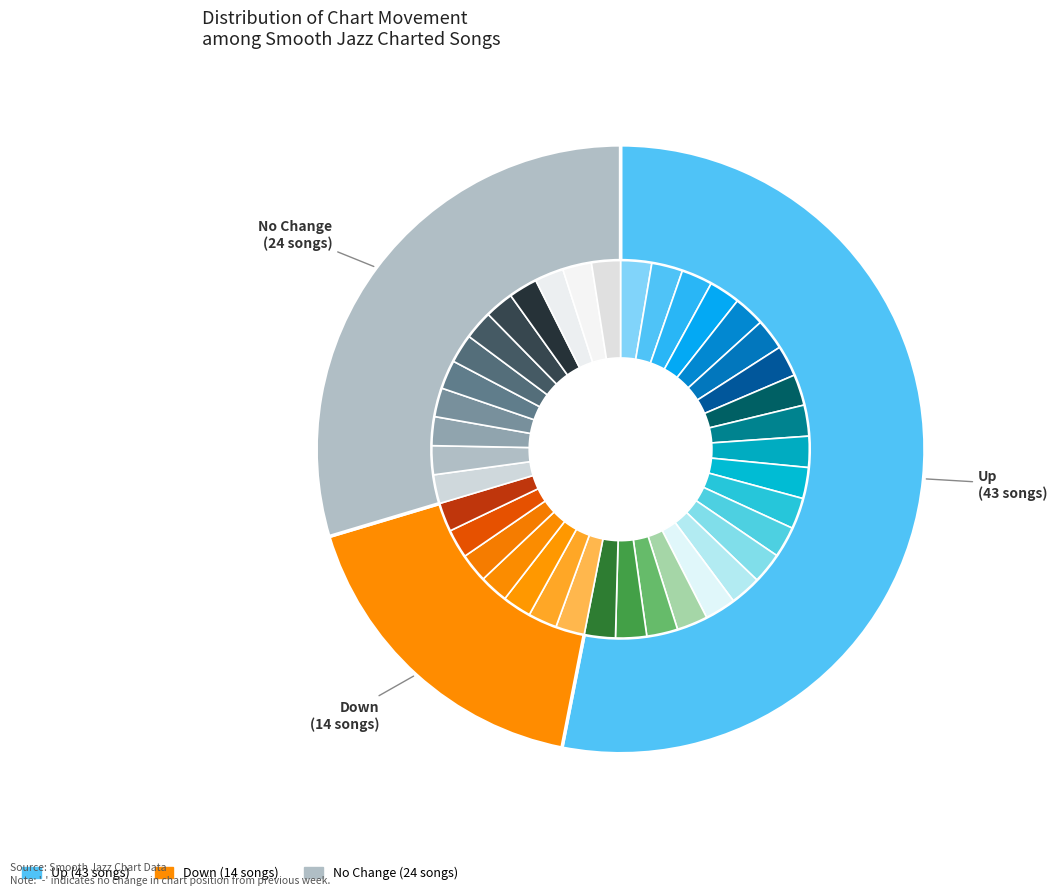

True or false: - accounts for 30% of the total.

True